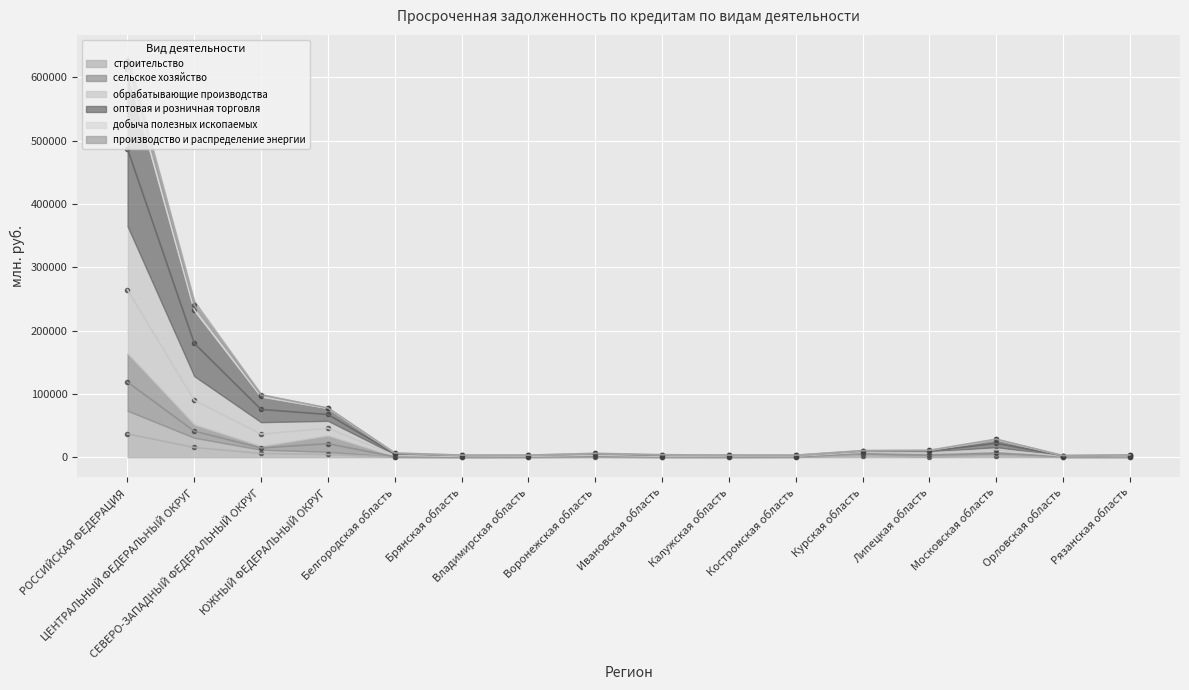

What is the lowest value of the оптовая и розничная торговля series?

2597.0